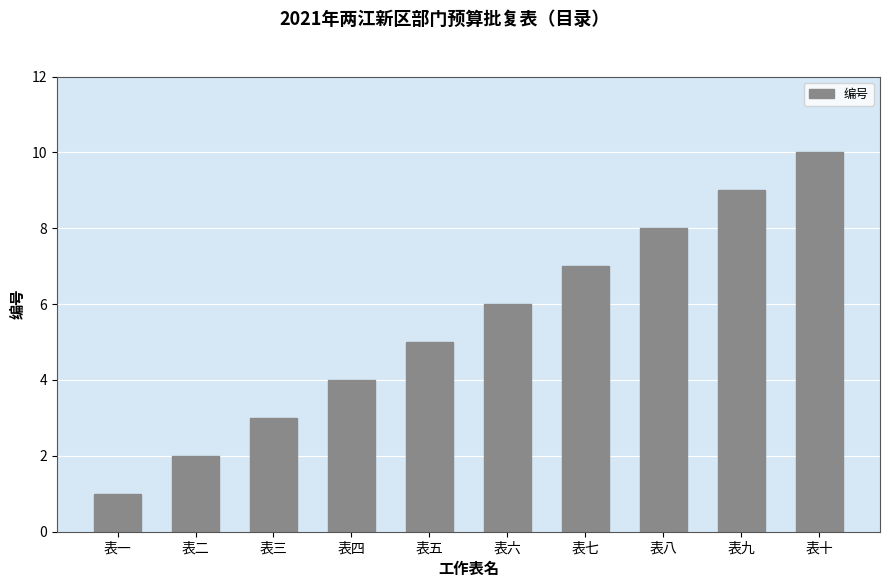

What is the minimum value shown in the chart?

1